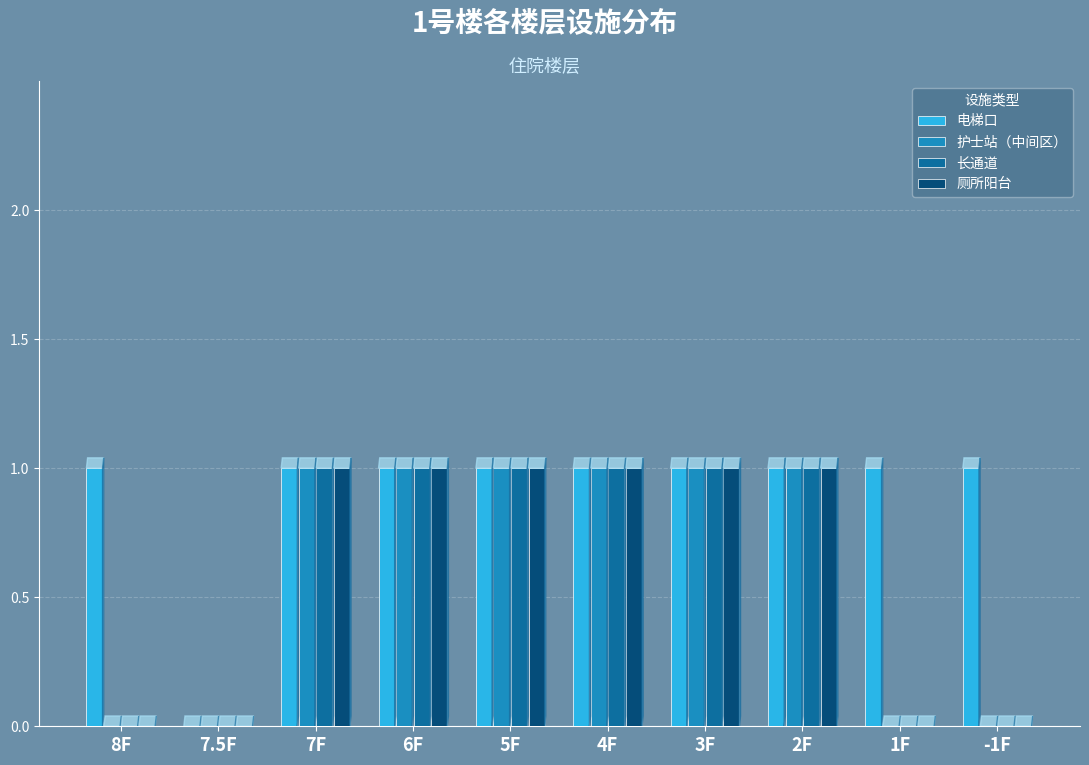

Reading right to left, extract all data points from this chart.

电梯口: -1F=1	1F=1	2F=1	3F=1	4F=1	5F=1	6F=1	7F=1	7.5F=0	8F=1
护士站（中间区）: -1F=0	1F=0	2F=1	3F=1	4F=1	5F=1	6F=1	7F=1	7.5F=0	8F=0
长通道: -1F=0	1F=0	2F=1	3F=1	4F=1	5F=1	6F=1	7F=1	7.5F=0	8F=0
厕所阳台: -1F=0	1F=0	2F=1	3F=1	4F=1	5F=1	6F=1	7F=1	7.5F=0	8F=0